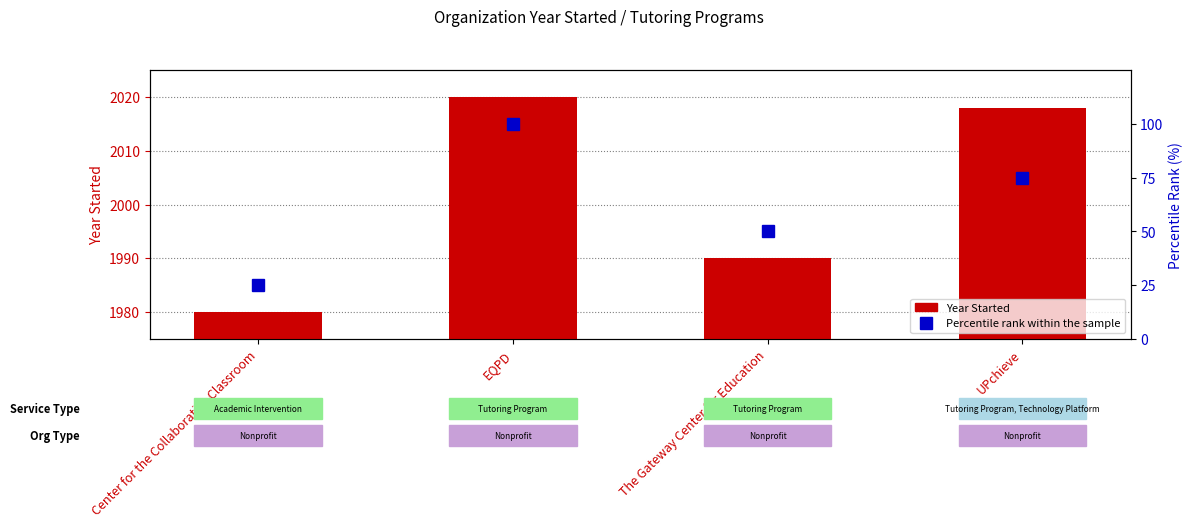

How many distinct data groups are displayed?

2